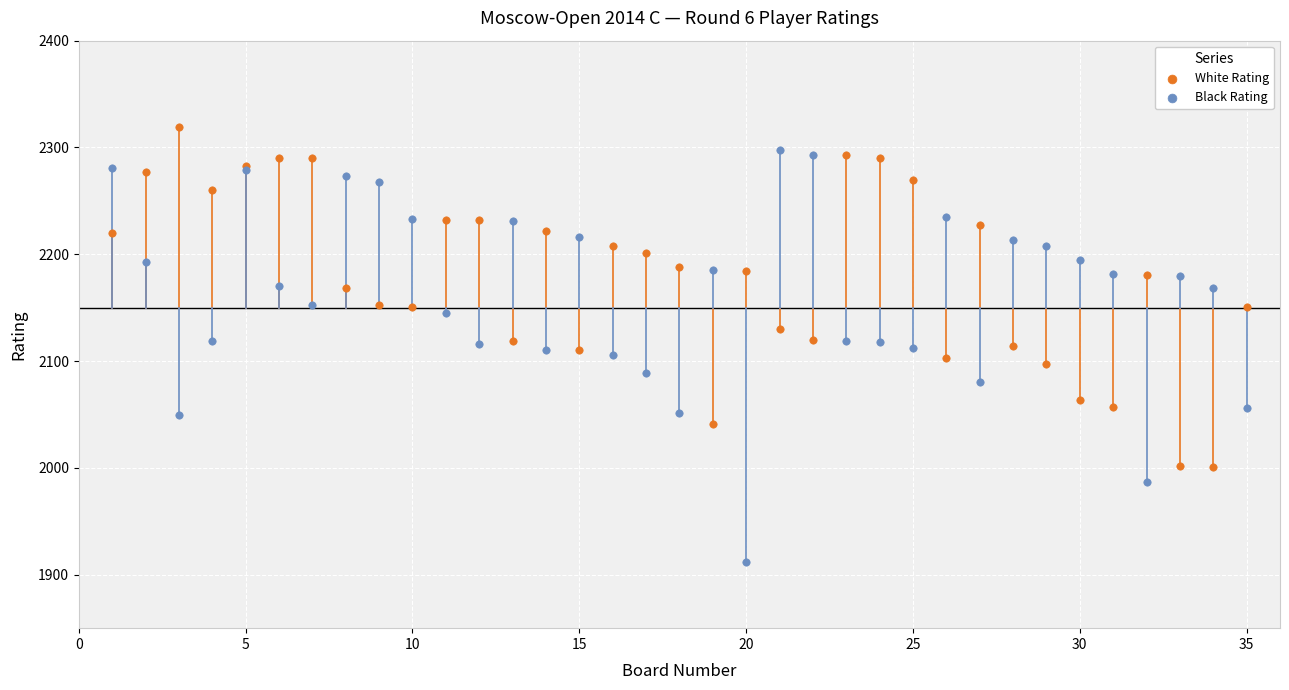

Which series has the widest spread of Y values?

Black Rating